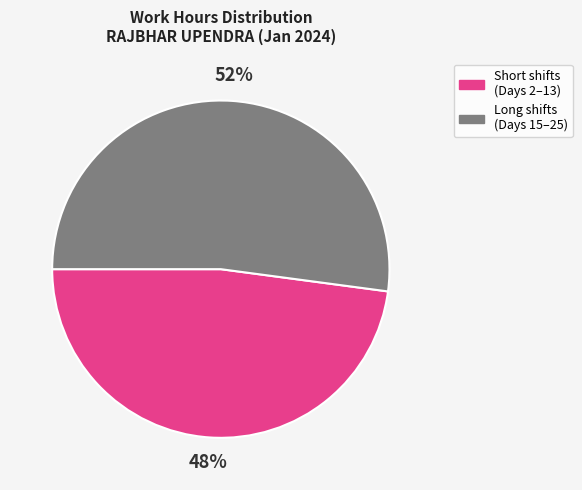

Combined, do Long shifts (Days 15–25) and Short shifts (Days 2–13) account for over 50%?

Yes